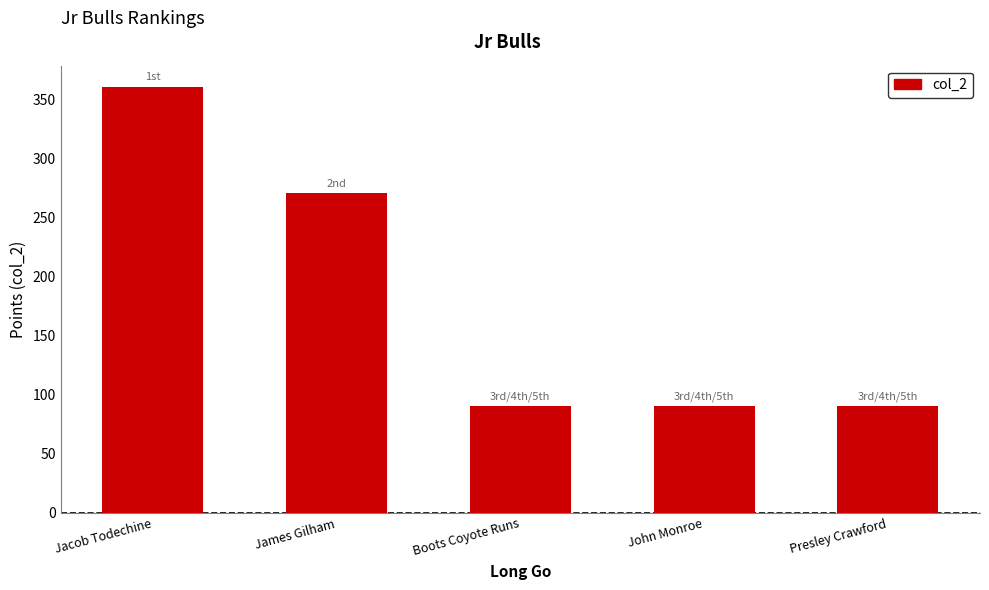

At which label is the value closest to 225?

James Gilham